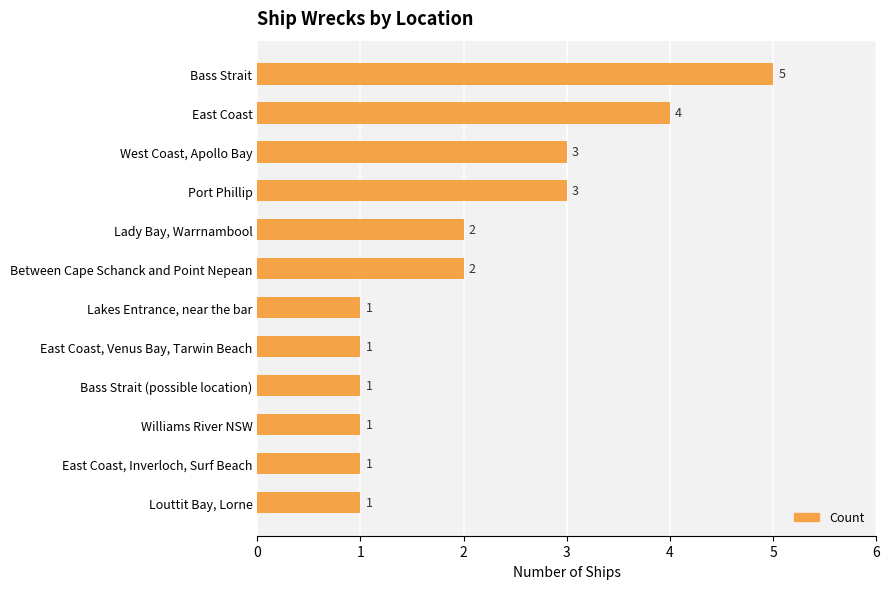

What is the difference between the second highest and minimum values?

3